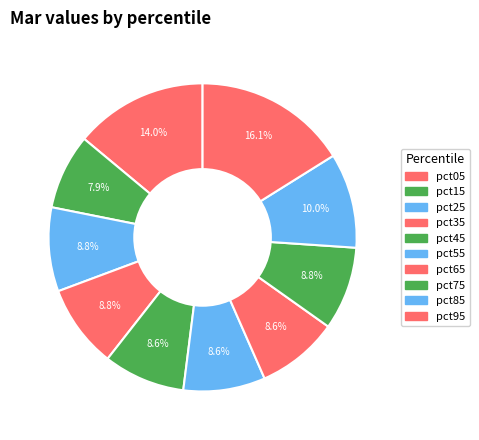

How many segments does this pie chart have?

10